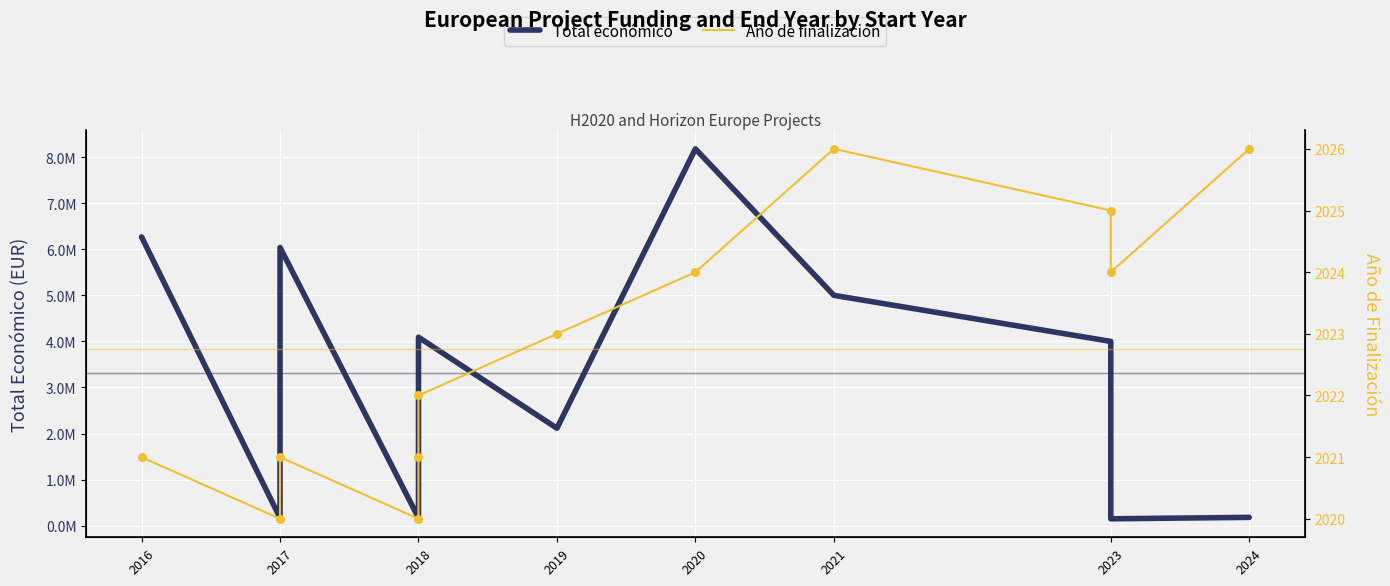

What are all the series names shown in the legend?

Total económico, Año de finalización